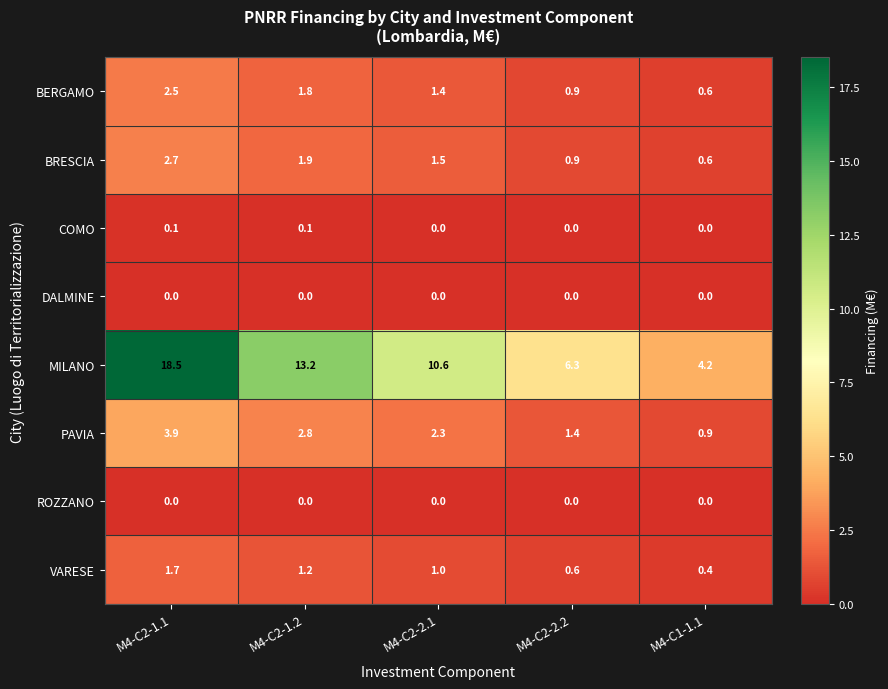

What is the difference between the highest and lowest values at M4-C2-2.2?

6.3